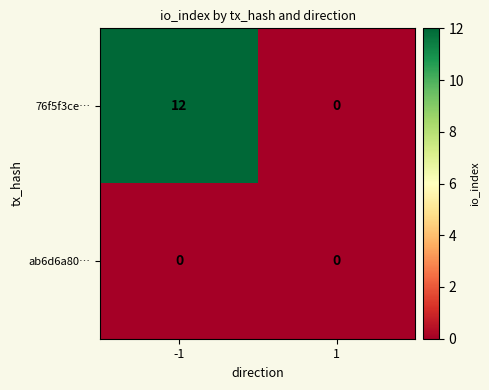

Which series has the widest spread of values?

76f5f3ce…